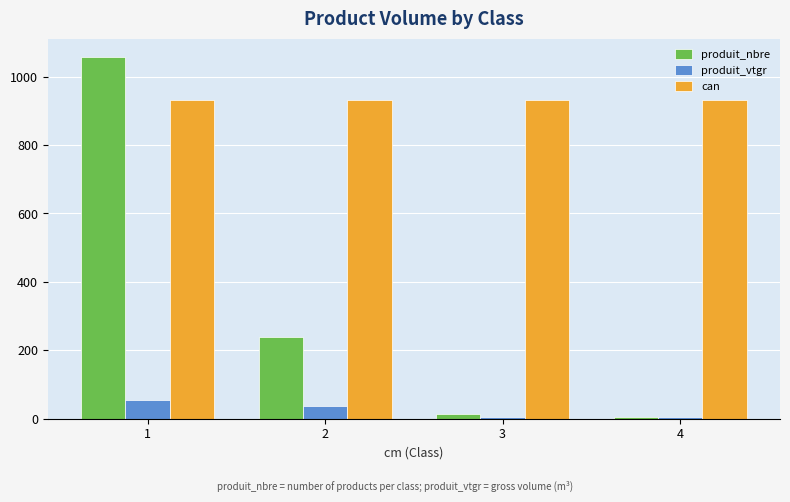

What is the spread (max minus min) of values at 1?

1004.8